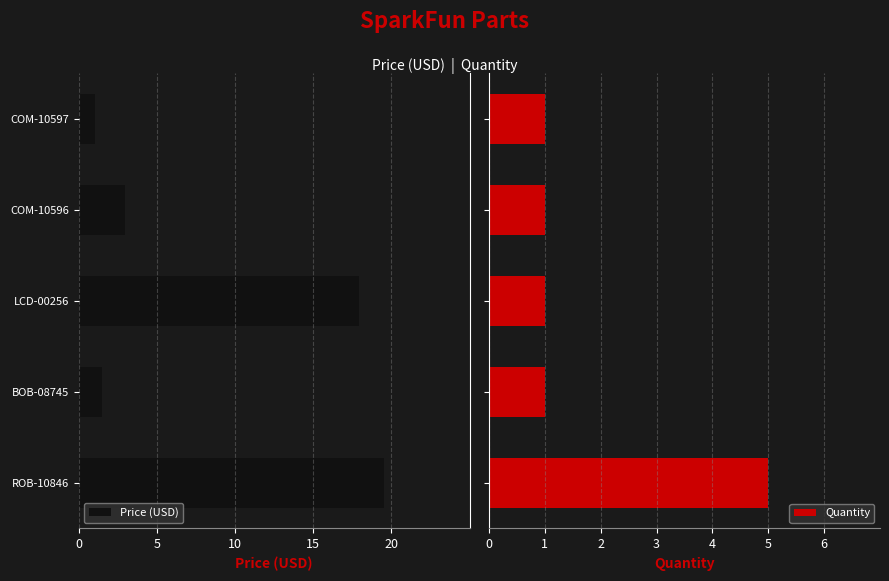

What is the sum of all Quantity values?

9